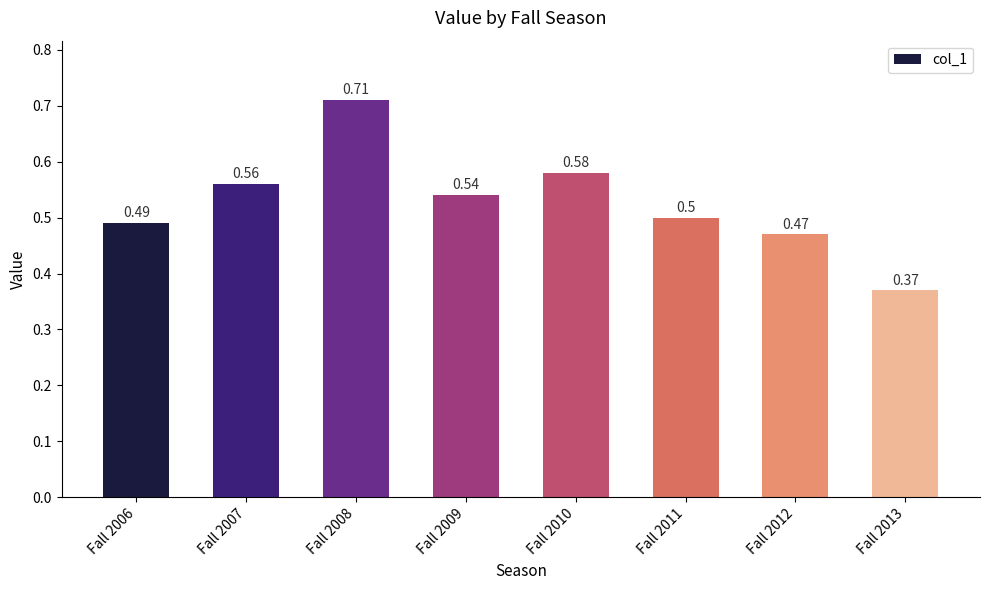

What is the sum of the values at Fall 2012 and Fall 2009?

1.0